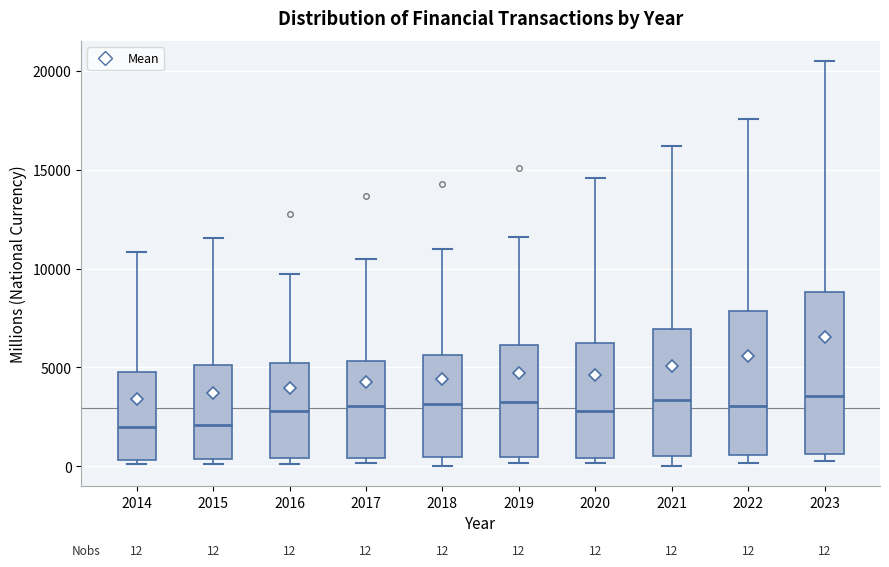

Which box is the tallest, from its lower edge to its upper edge?

2023